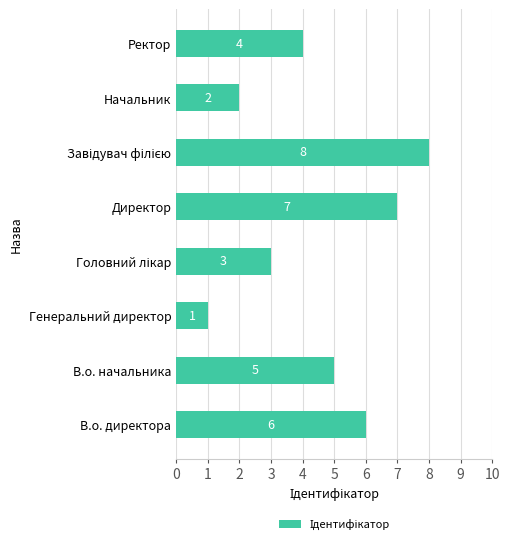

How many values are between 3 and 7?

5